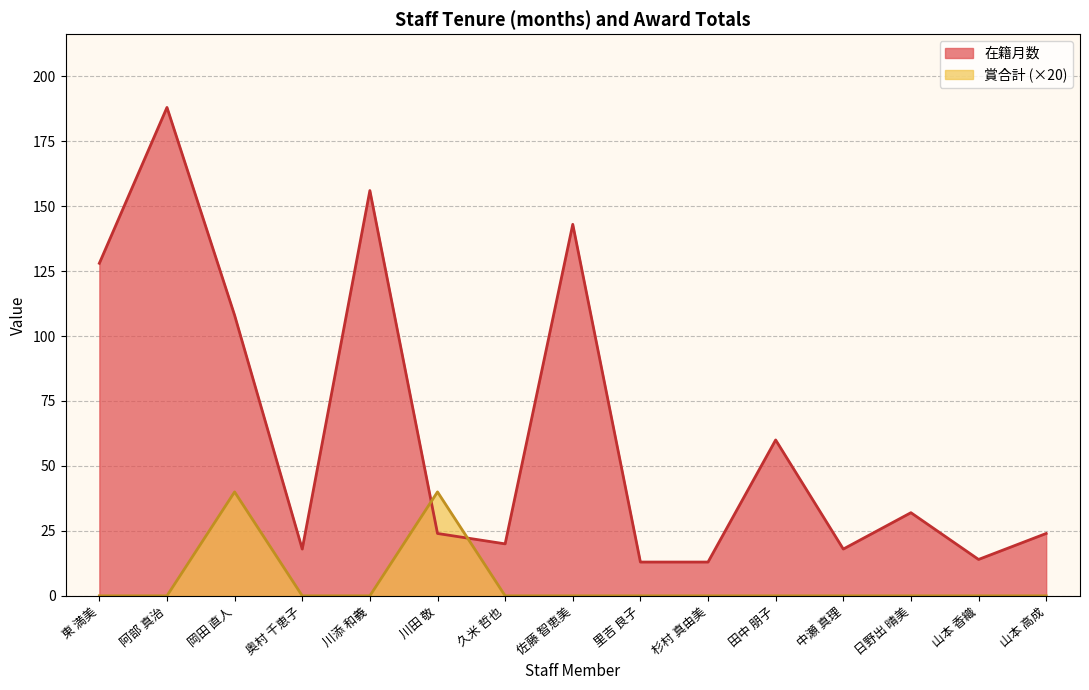

The value of 賞合計 at 奥村 千恵子 is 13. True or false?

False